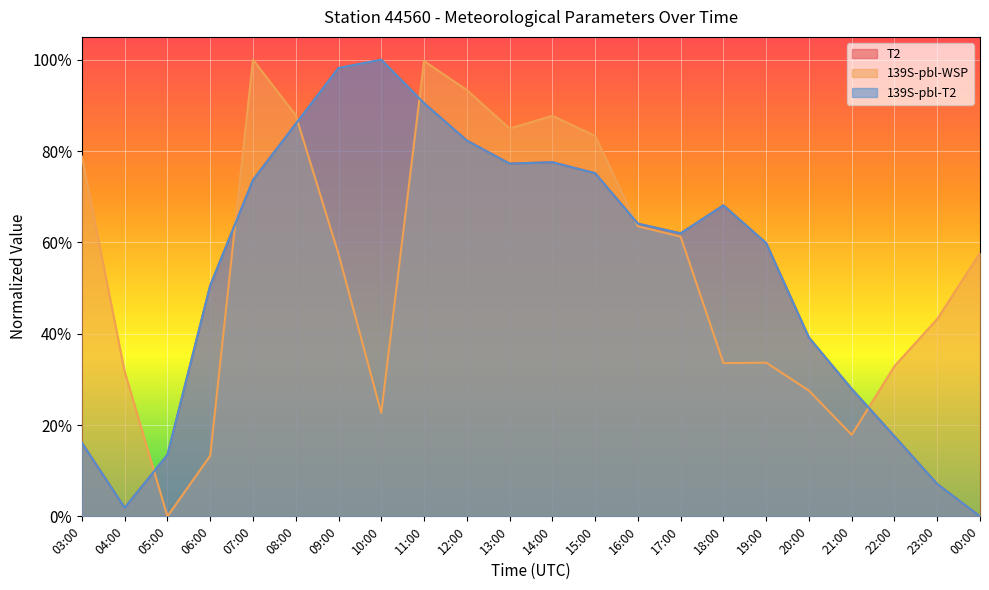

What is the maximum value shown in the chart?

100.0